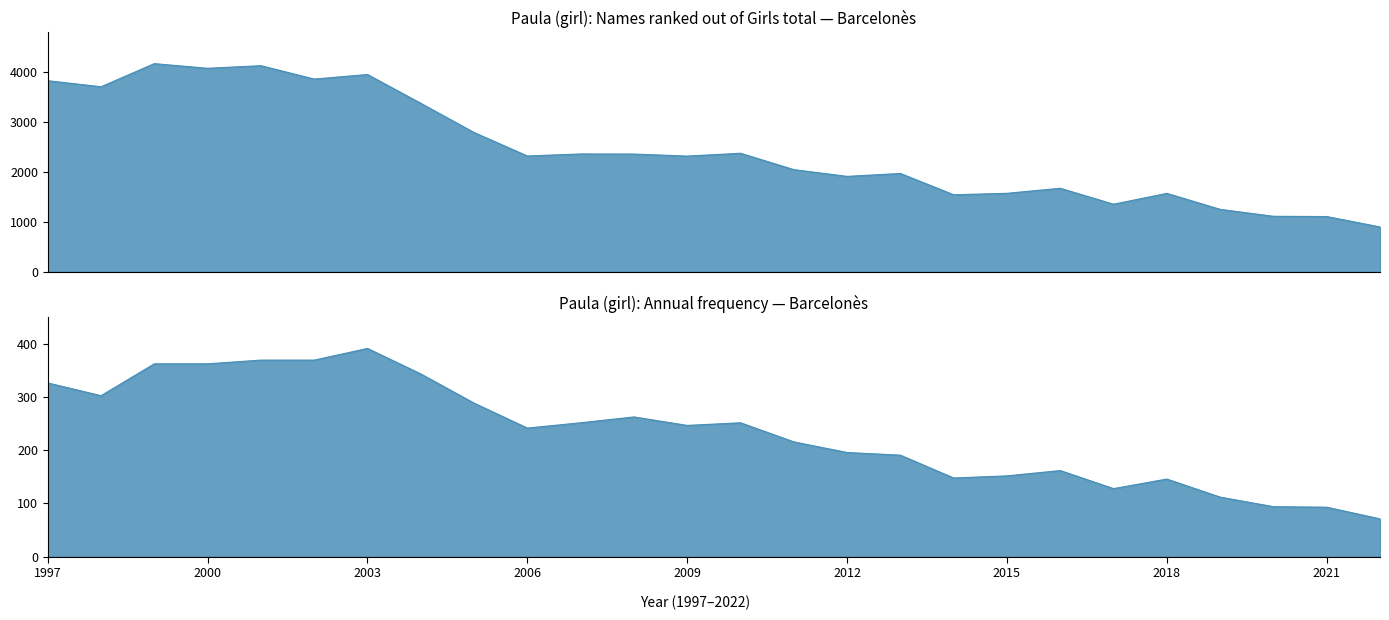

Does the chart have visible grid lines?

No